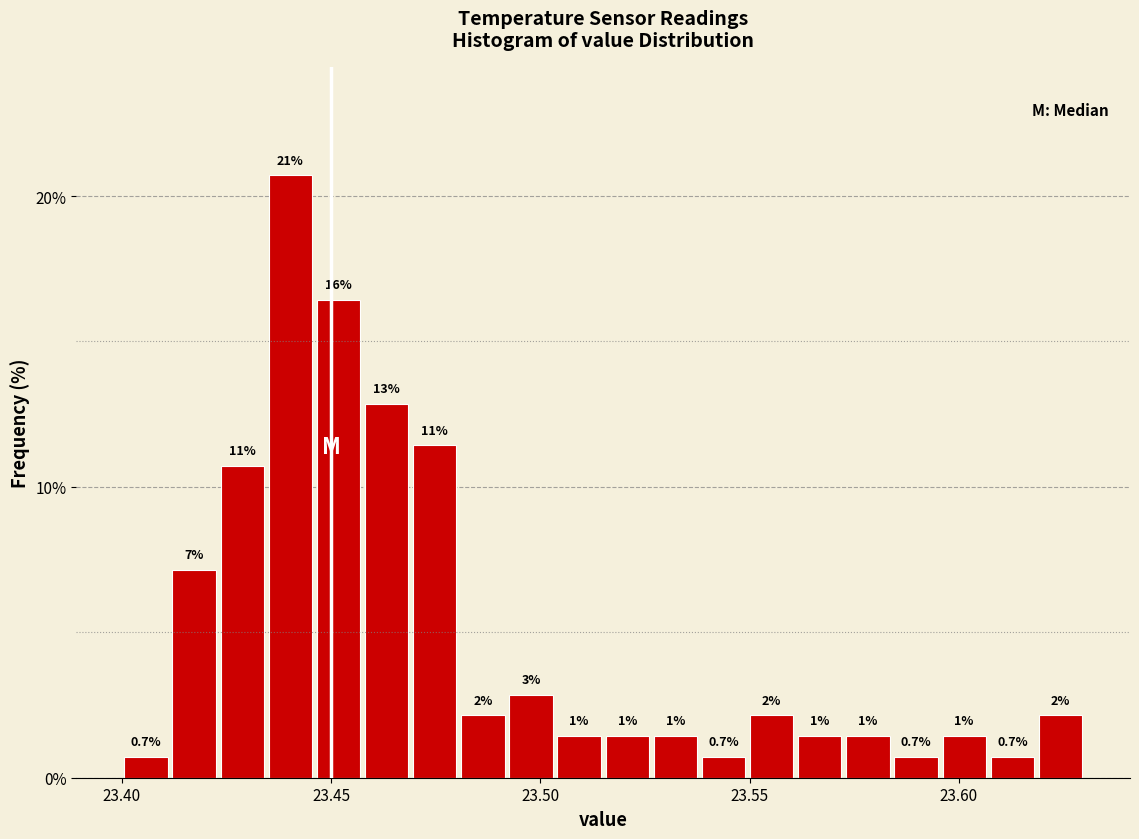

Read against the x-axis, roughly where is the centre of the tallest bar?

23.440